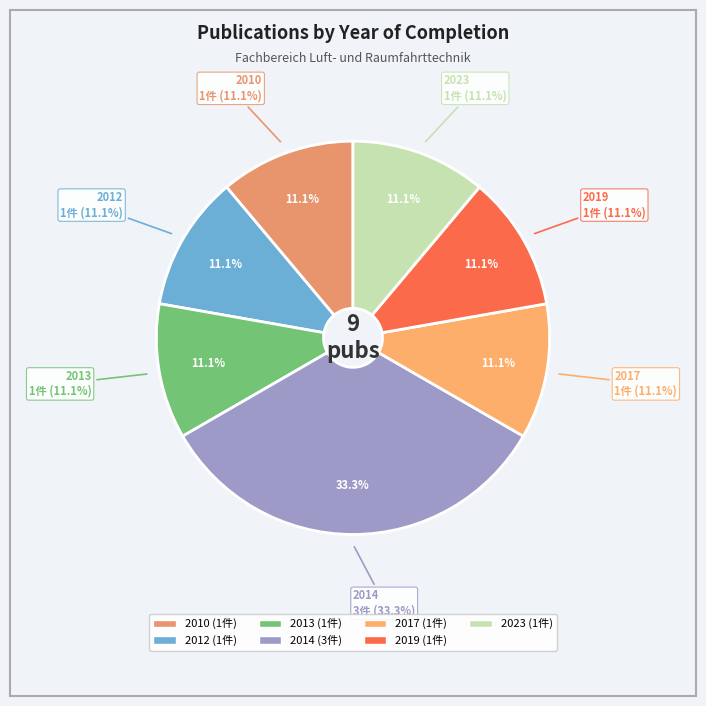

Is OPUS4-11059 the majority of the pie?

No